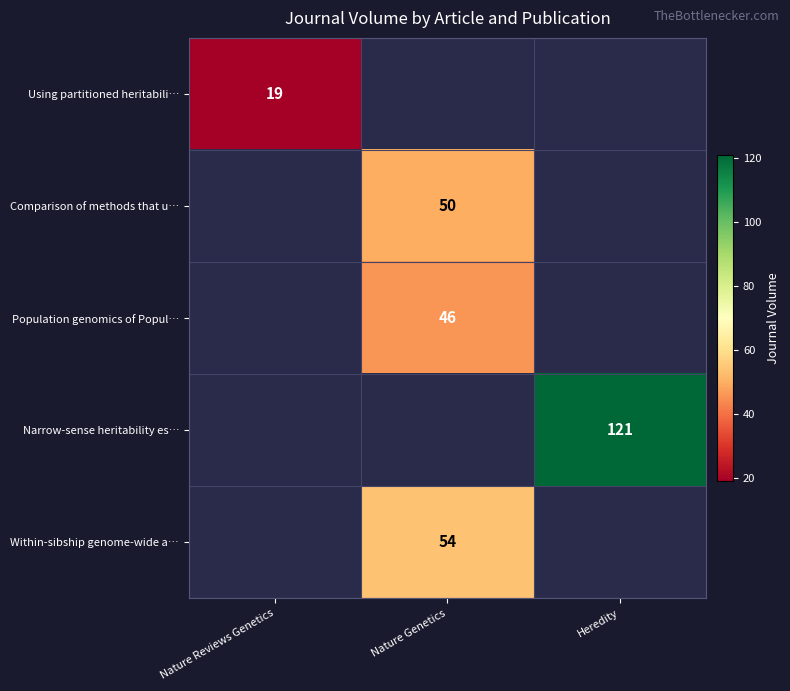

True or false: Within-sibship genome-wide a… has a value of 13 at Nature Genetics.

False